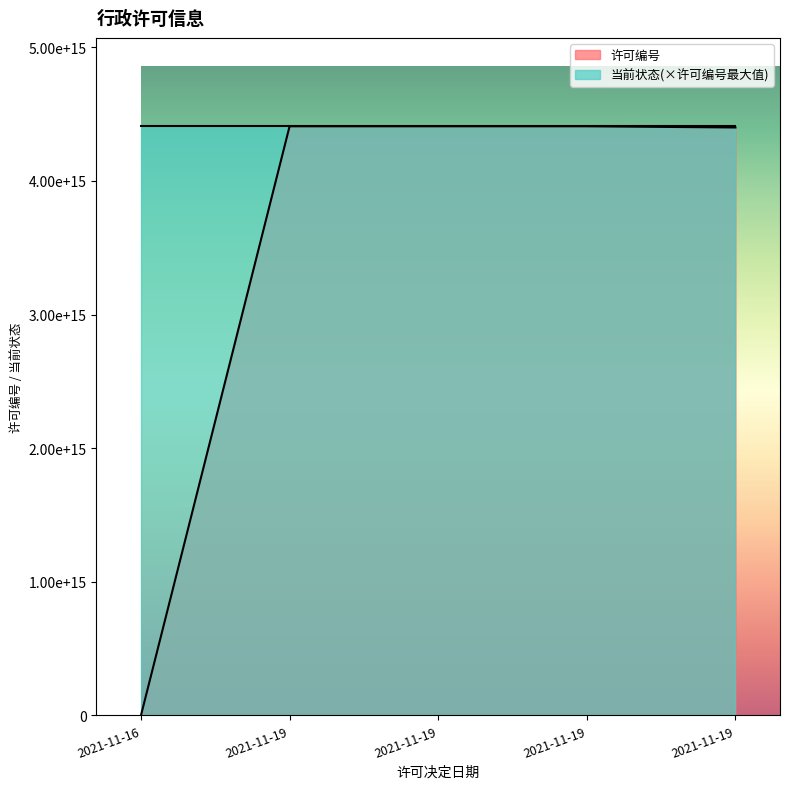

Does the chart display data point markers on the line(s)?

No